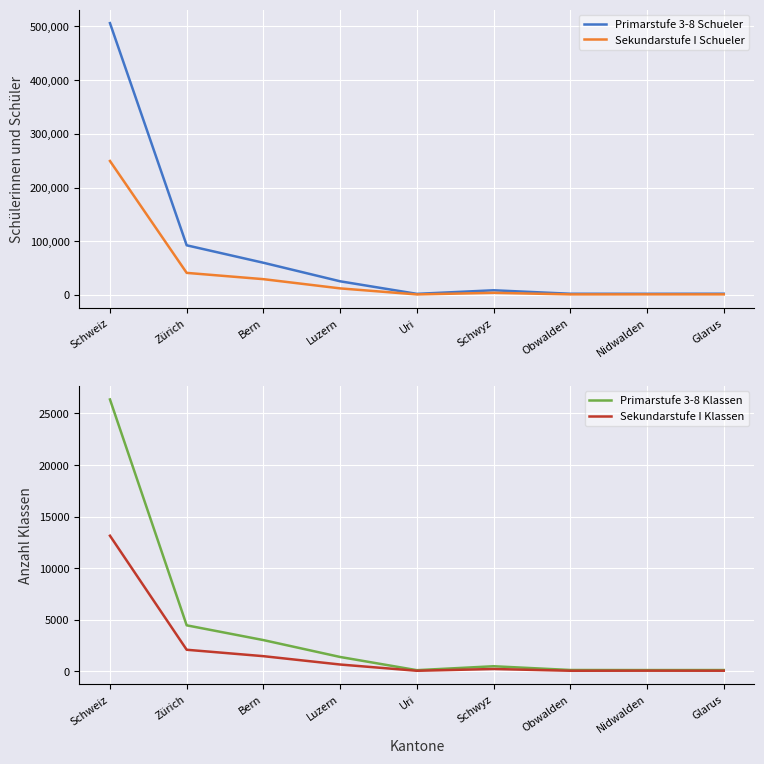

How many data points in Primarstufe 3-8 Klassen are above 502?

4